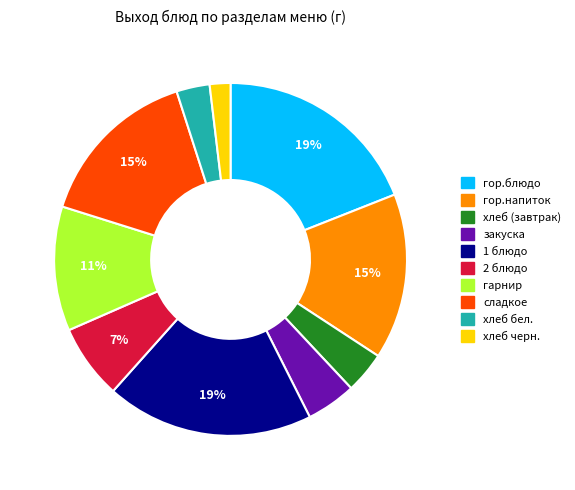

To the nearest percent, what is the difference between the сладкое and гор.блюдо slice percentages?

4%